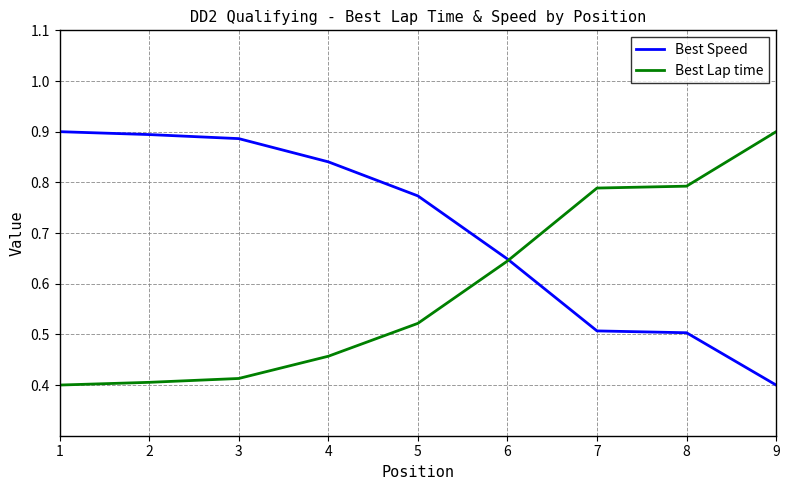

Does the chart have visible grid lines?

Yes